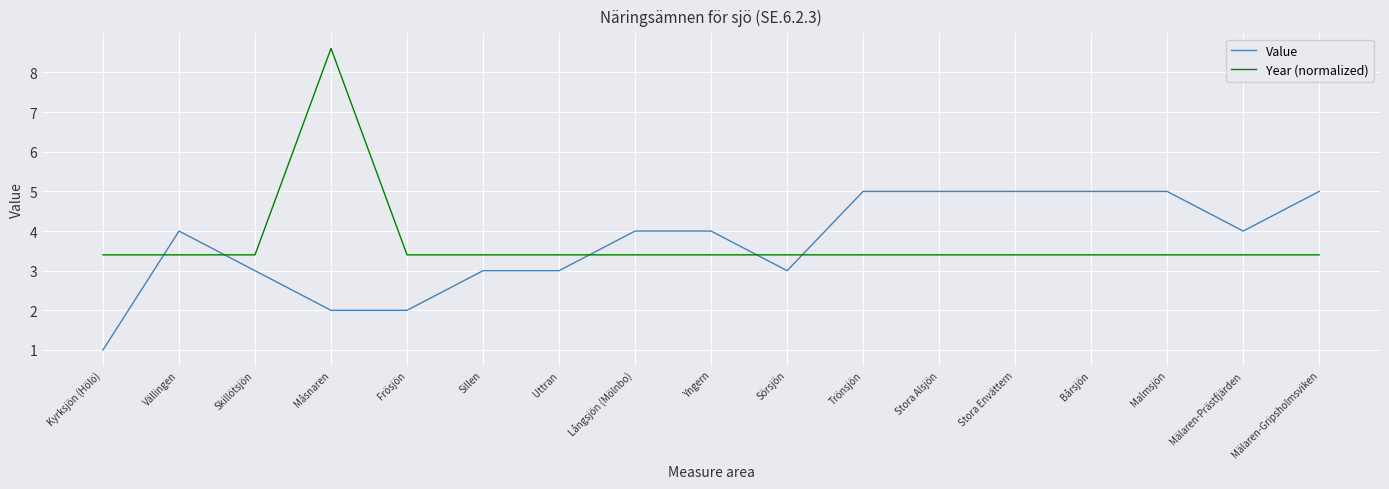

What is the spread (max minus min) of values at Uttran?

0.4